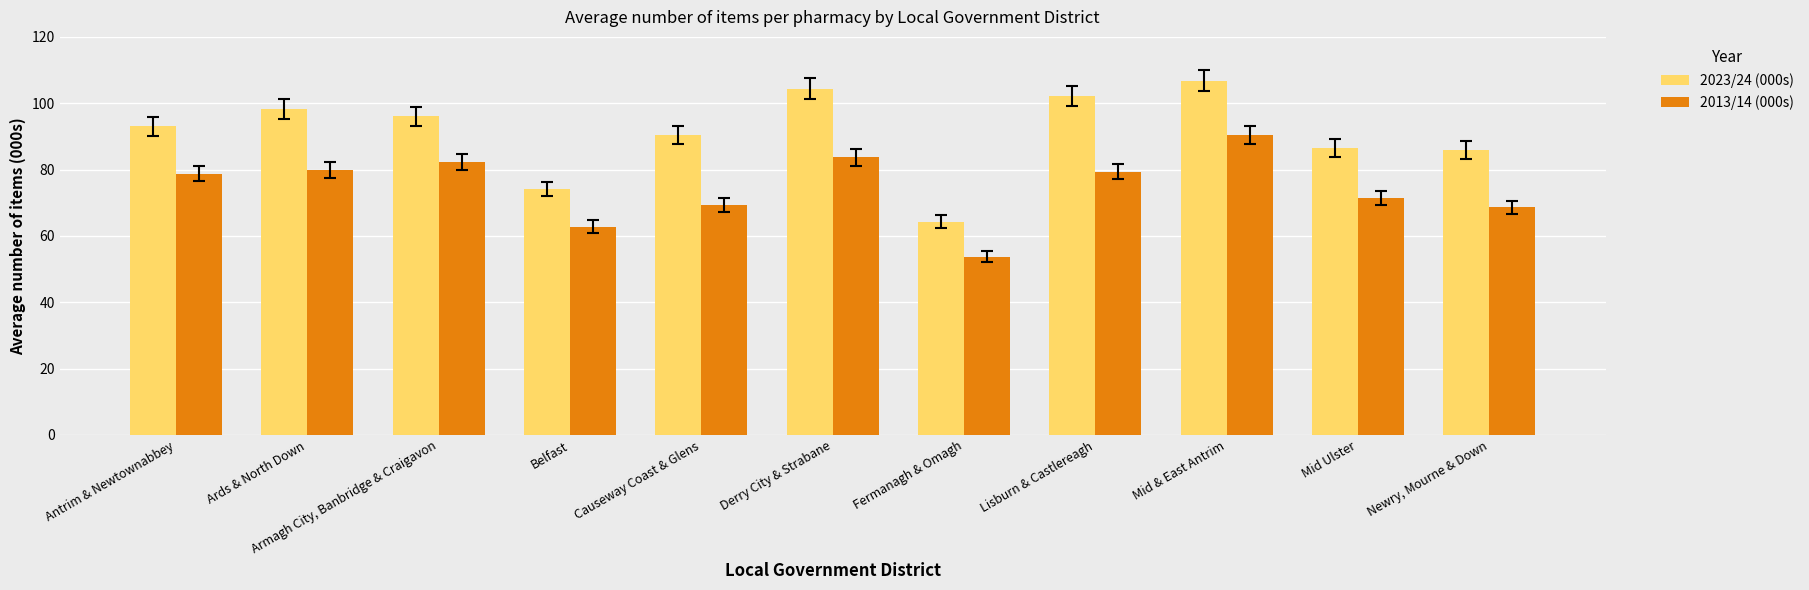

What position from the left is Ards & North Down?

2